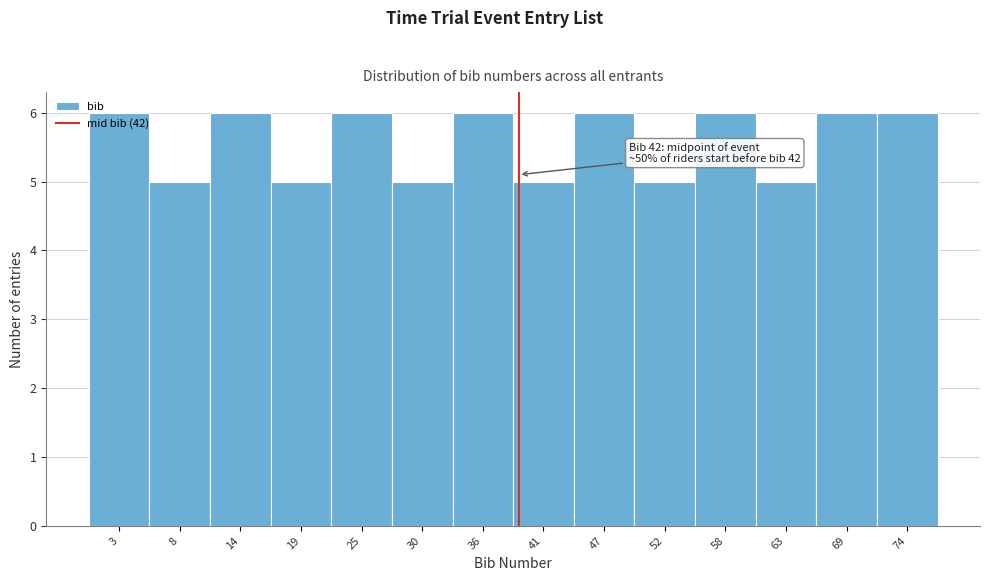

Is it true that the value at 69 is 6?

True